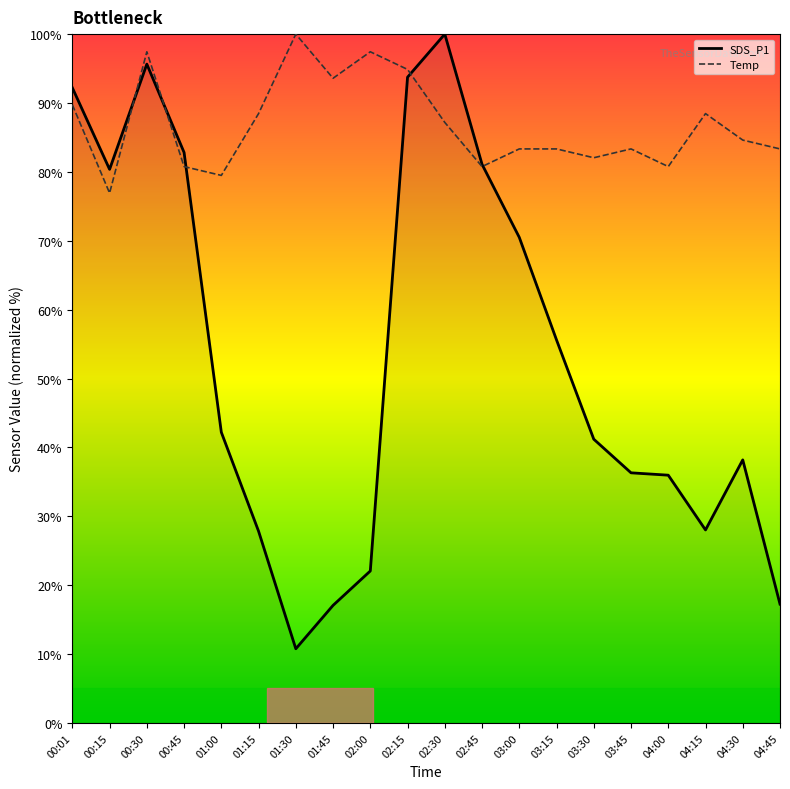

What is the total value across all series at 04:30?

122.8